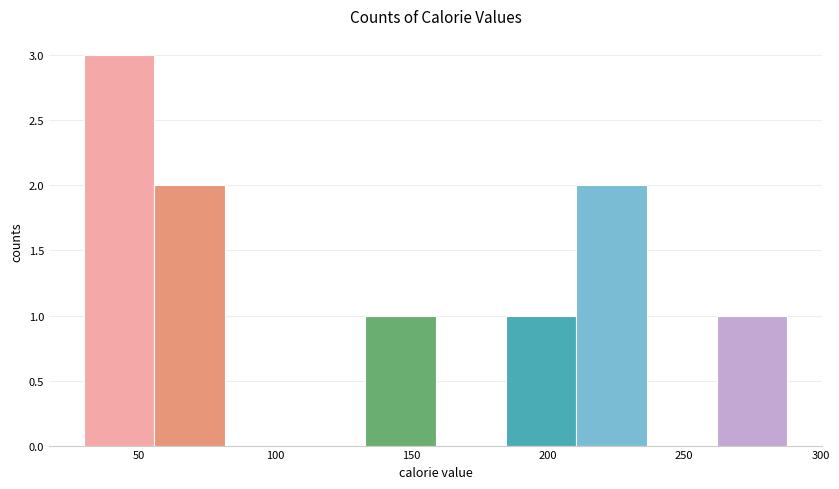

Reading left to right, transcribe this chart: for each bar, give the range it covers on the x-axis and its height. Neither the bar edges nor the heights are printed on the chart, so give them approximately, as read against the axes.

30 to 55: 3
55 to 80: 2
80 to 105: 0
105 to 135: 0
135 to 160: 1
160 to 185: 0
185 to 210: 1
210 to 235: 2
235 to 260: 0
260 to 290: 1